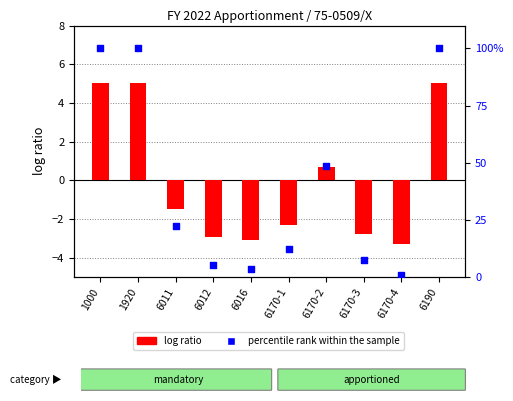

Is the value of log ratio at 6016 greater than the value of percentile rank within the sample at 6016?

No